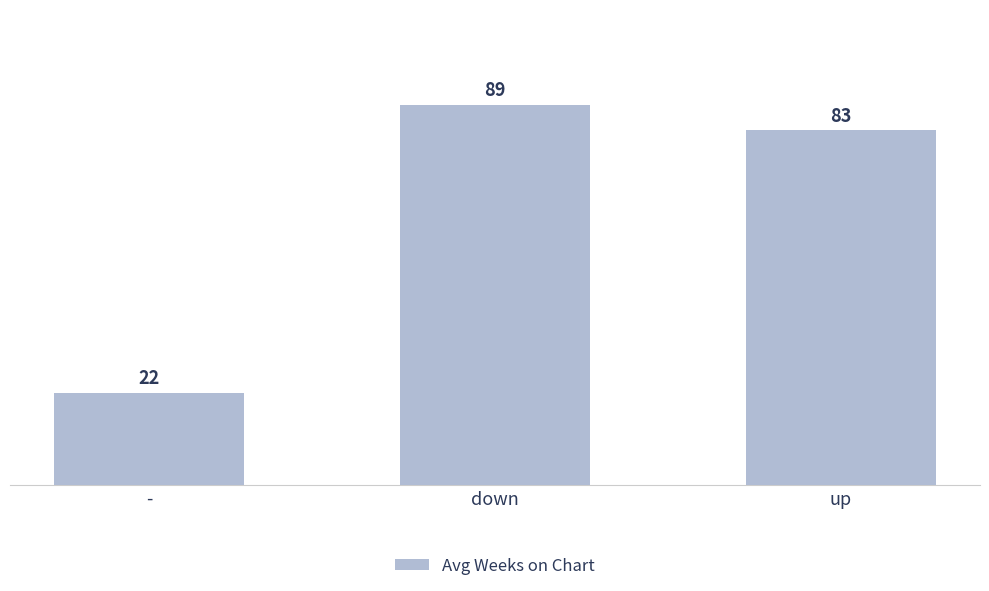

What is the approximate value at up?

82.8